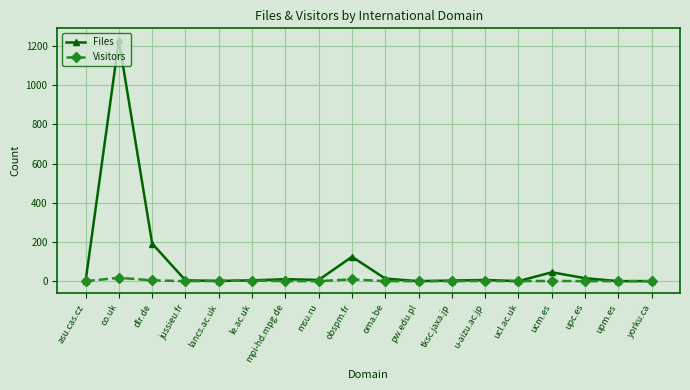

How many data points in Files are less than 7?

9